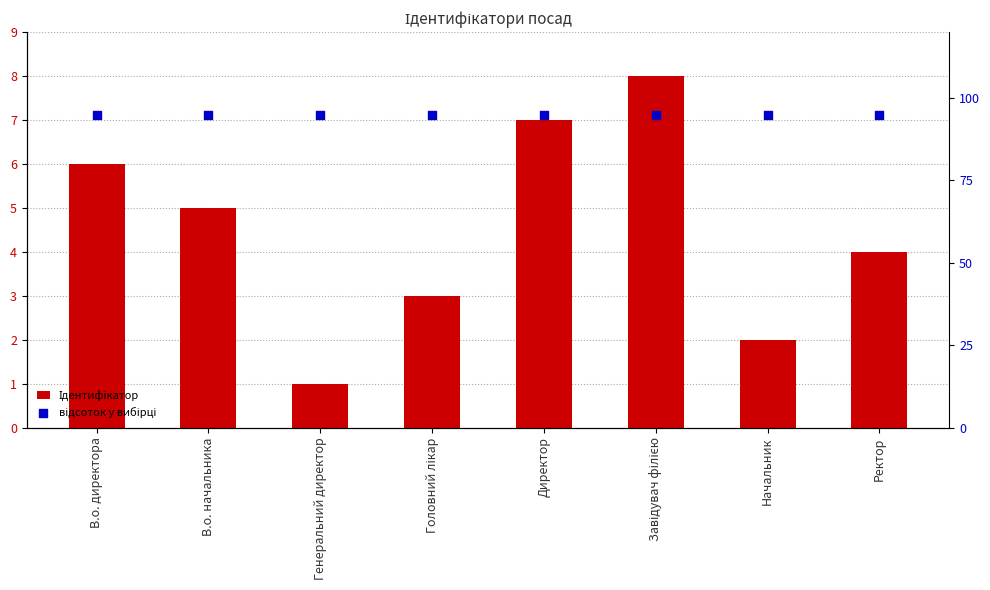

At how many categories does at least one series exceed 31?

8